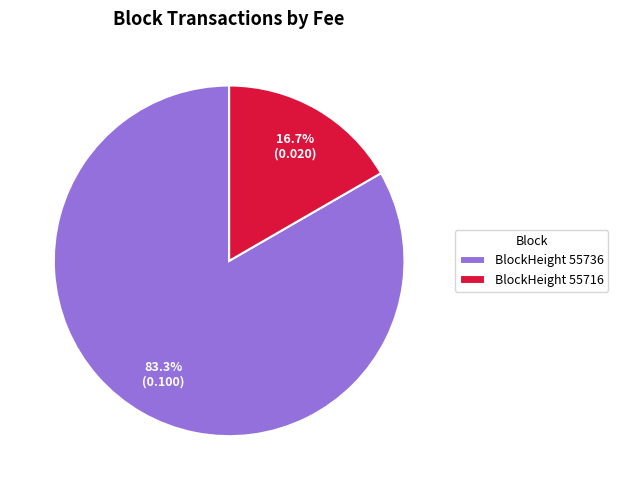

Rank the categories by value from lowest to highest.

BlockHeight 55716, BlockHeight 55736